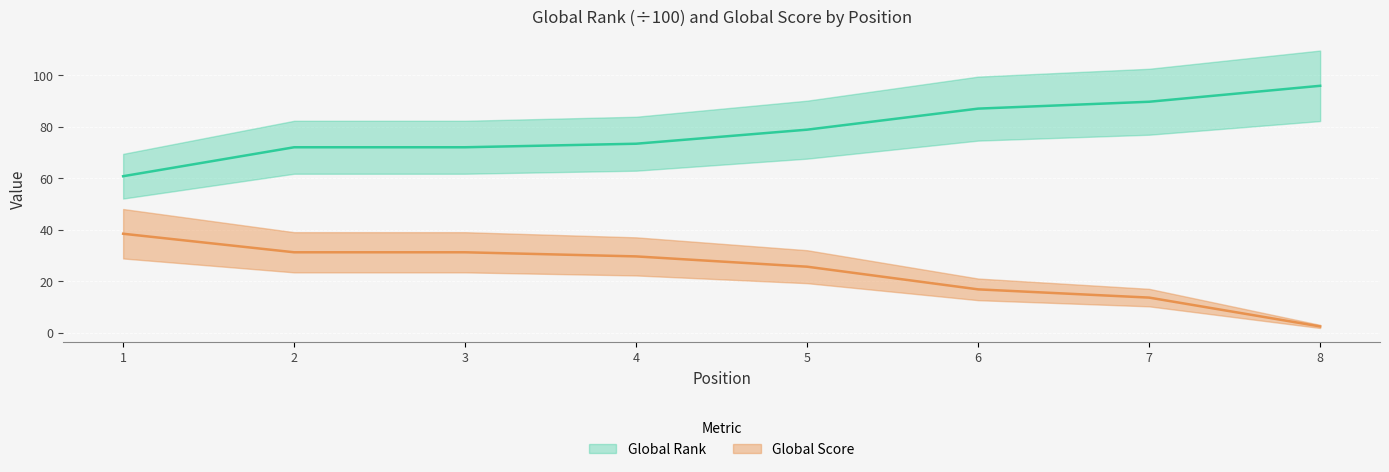

Reading left to right, extract all data points from this chart.

Global Rank: 1=60.7	2=72.0	3=72.0	4=73.4	5=78.8	6=87.0	7=89.7	8=95.9
Global Score: 1=38.4	2=31.2	3=31.2	4=29.6	5=25.6	6=16.8	7=13.6	8=2.4